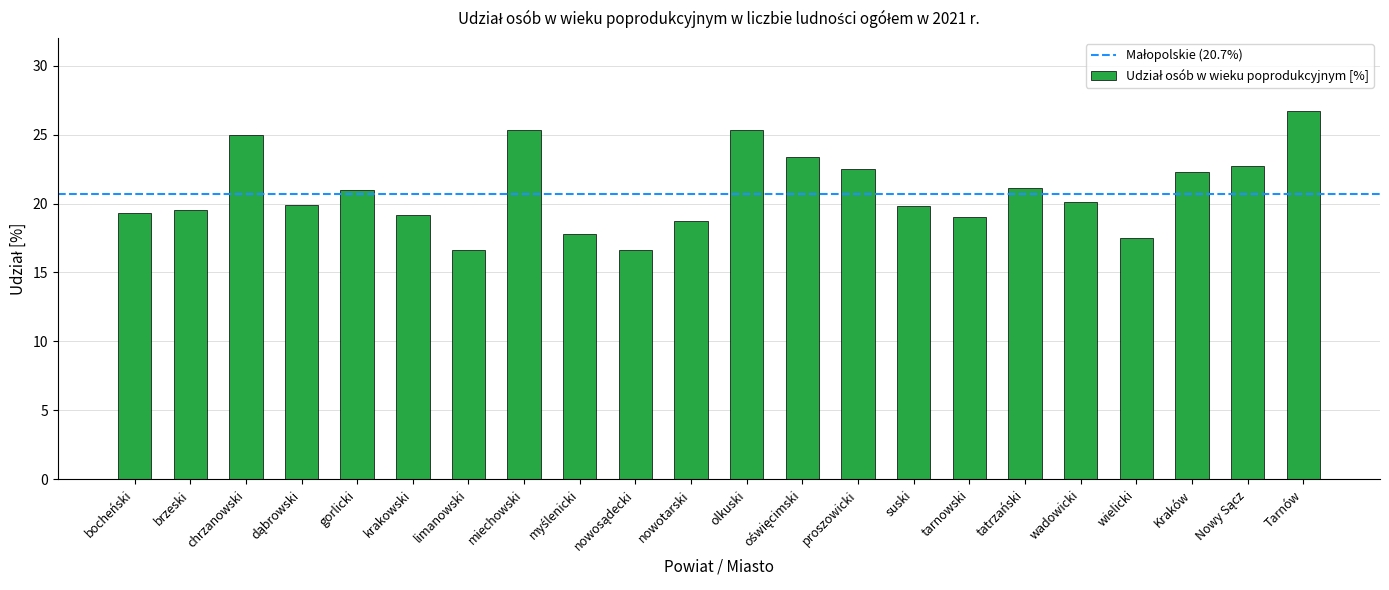

Between wielicki and bocheński, which is larger?

bocheński